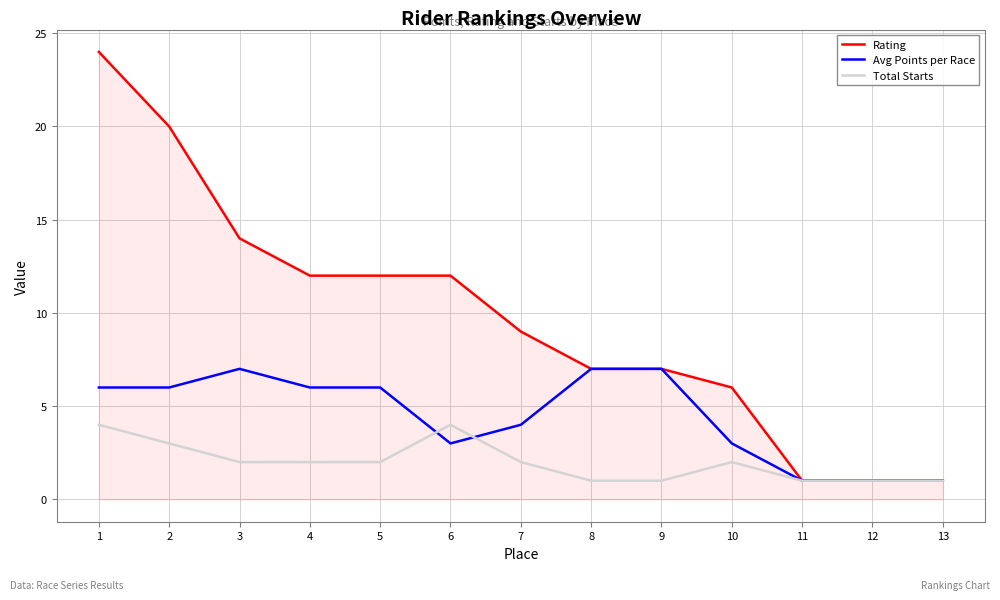

List the series in order of their overall mean, lowest first.

Total Starts, Avg Points per Race, Rating